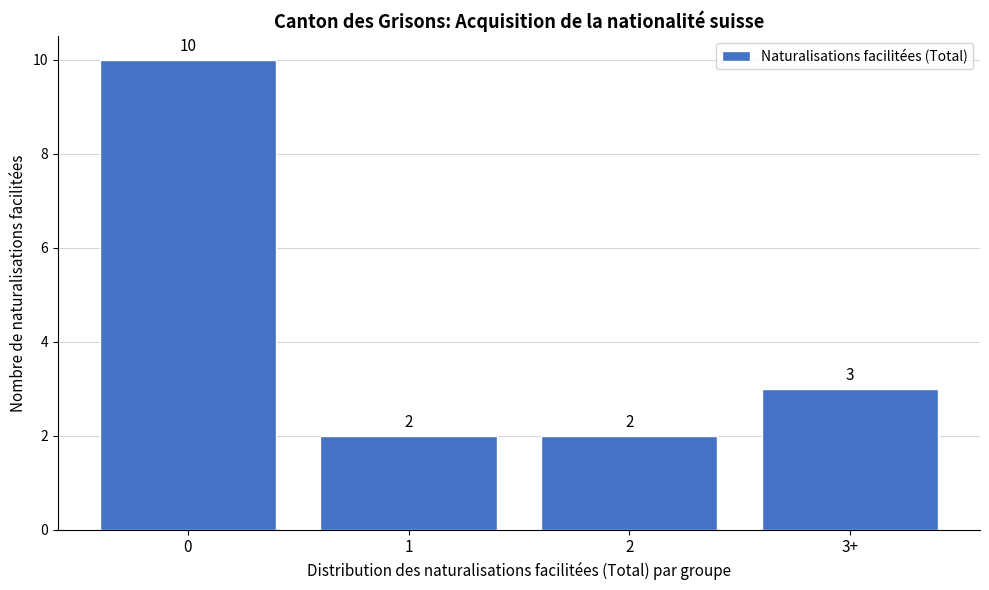

Reading right to left, what are all the values shown in this chart?

3	2	2	10